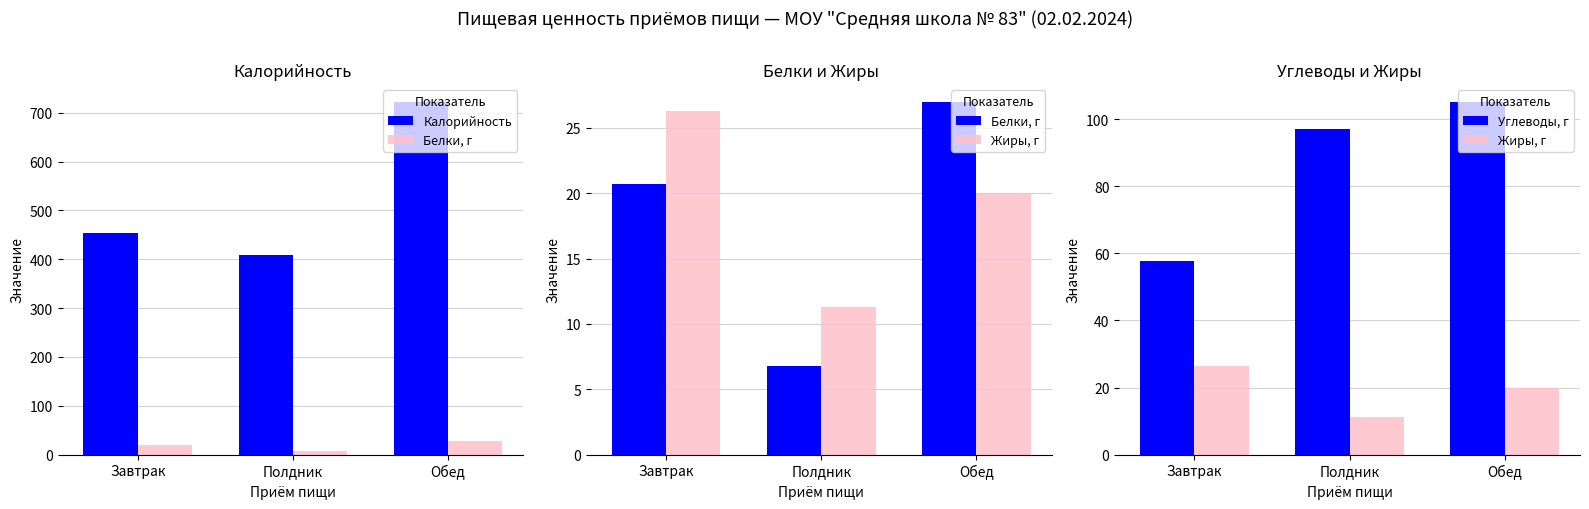

What position from the left is Полдник?

2